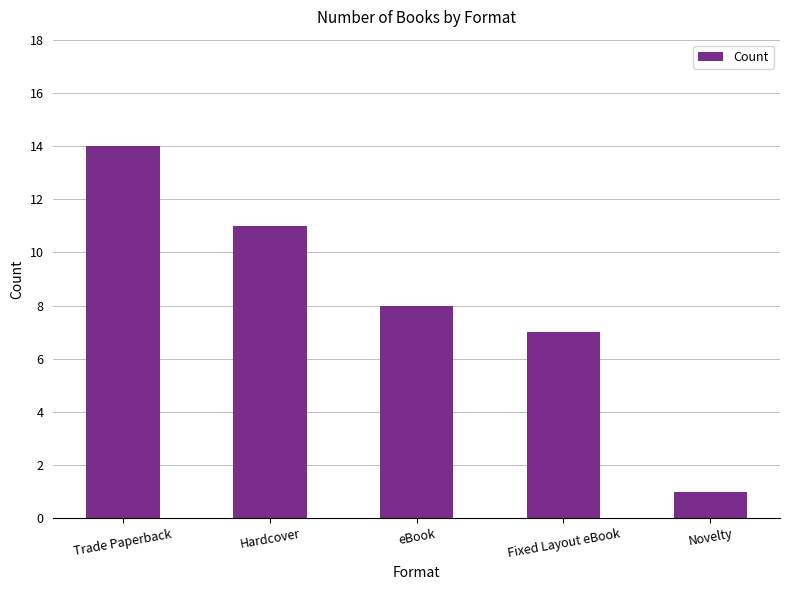

What is the difference between the maximum and minimum values?

13